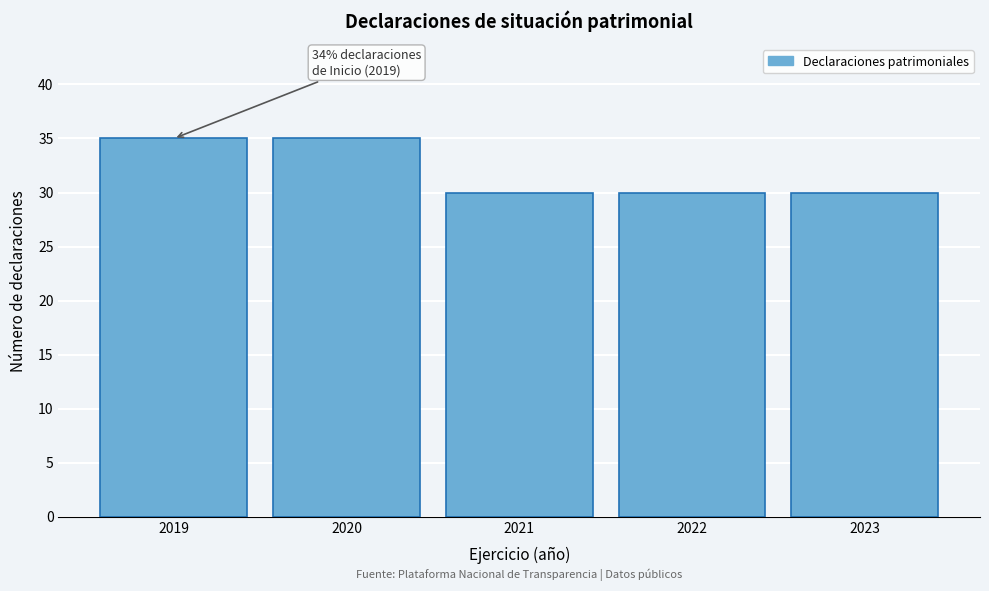

Reading left to right, extract all data points from this chart.

2019=35	2020=35	2021=30	2022=30	2023=30